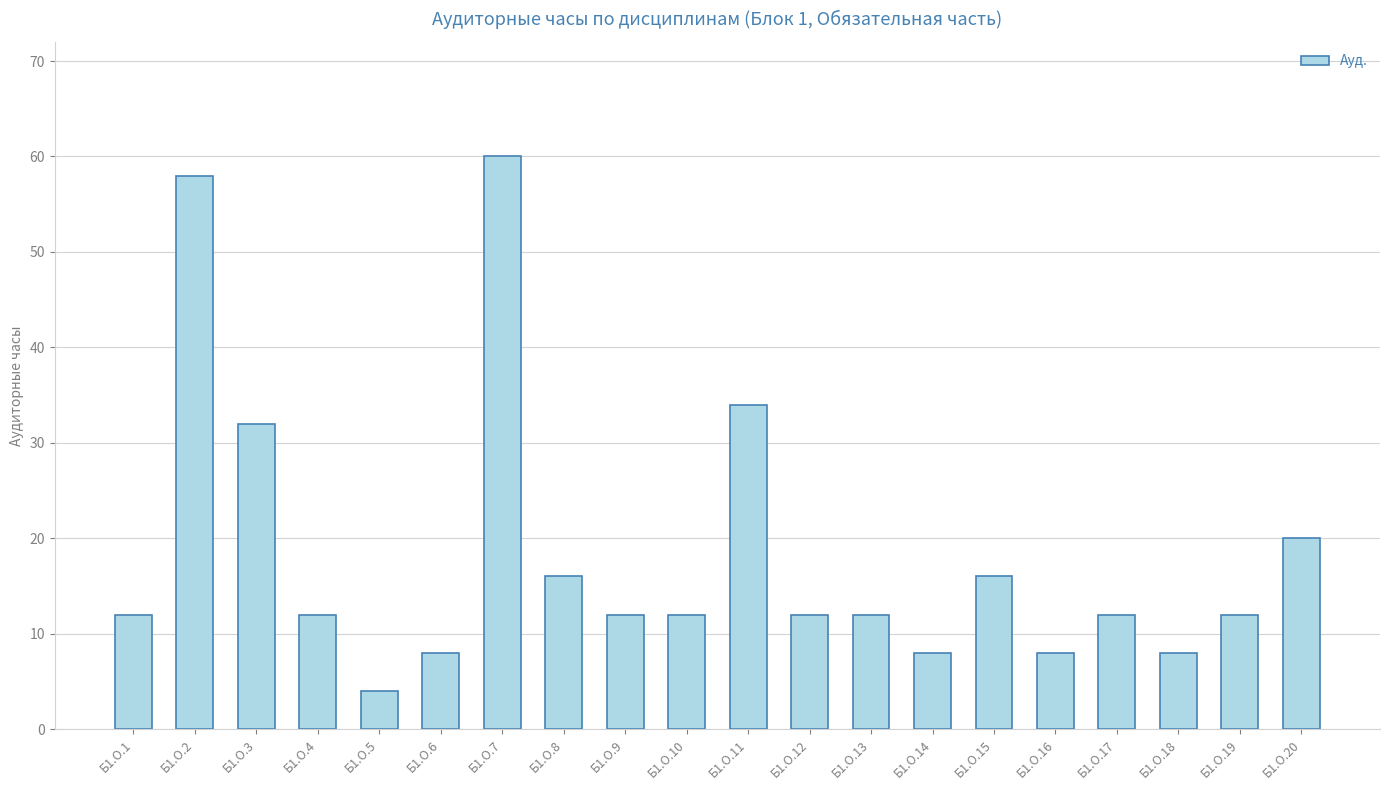

Between Б1.О.11 and Б1.О.4, which is larger?

Б1.О.11